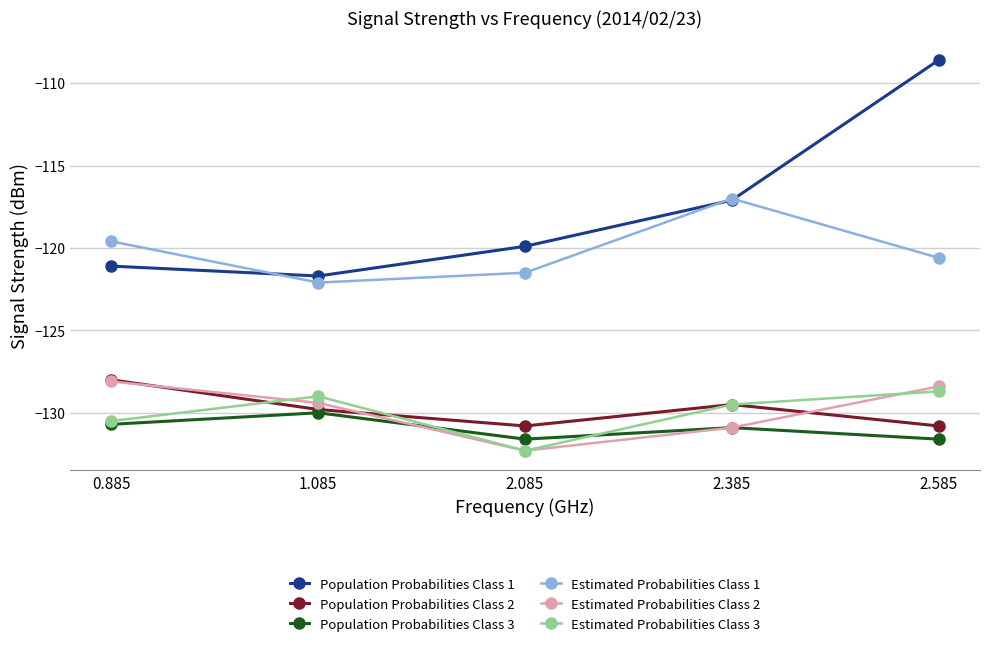

At which category is the sum across all series the highest?

2.585